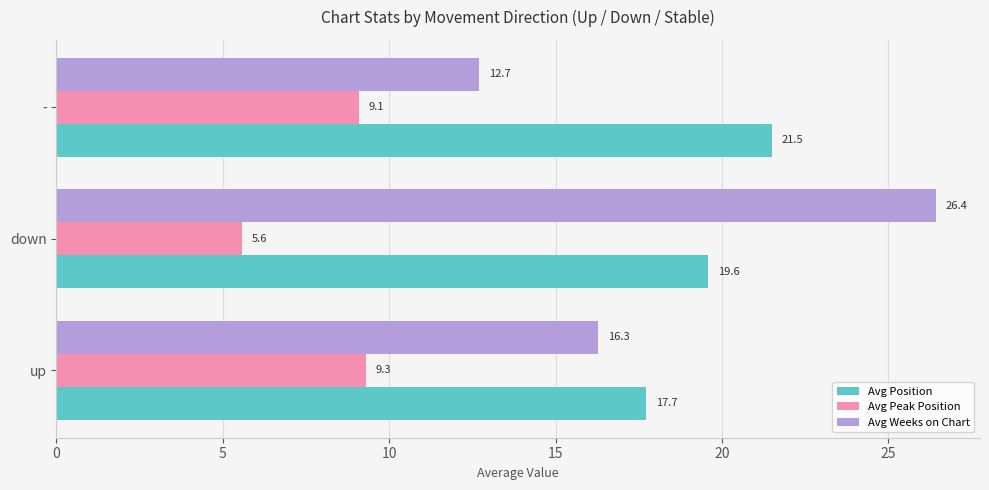

True or false: Avg Peak Position has a value of 16.1 at -.

False